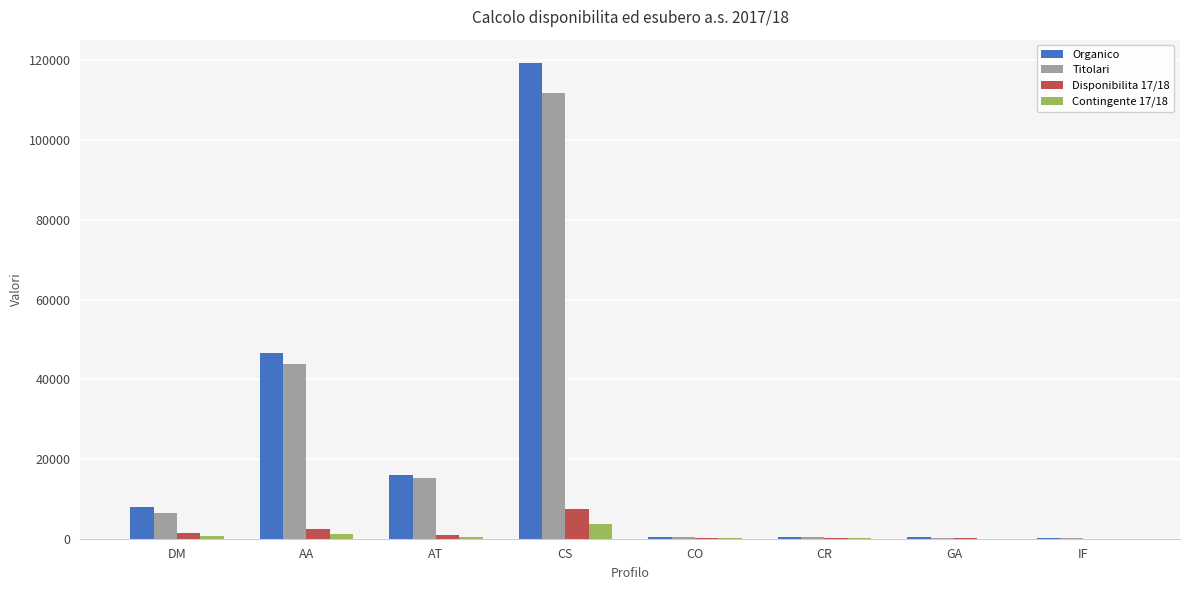

What is the difference between the Disponibilita 17/18 values at DM and CS?

5885